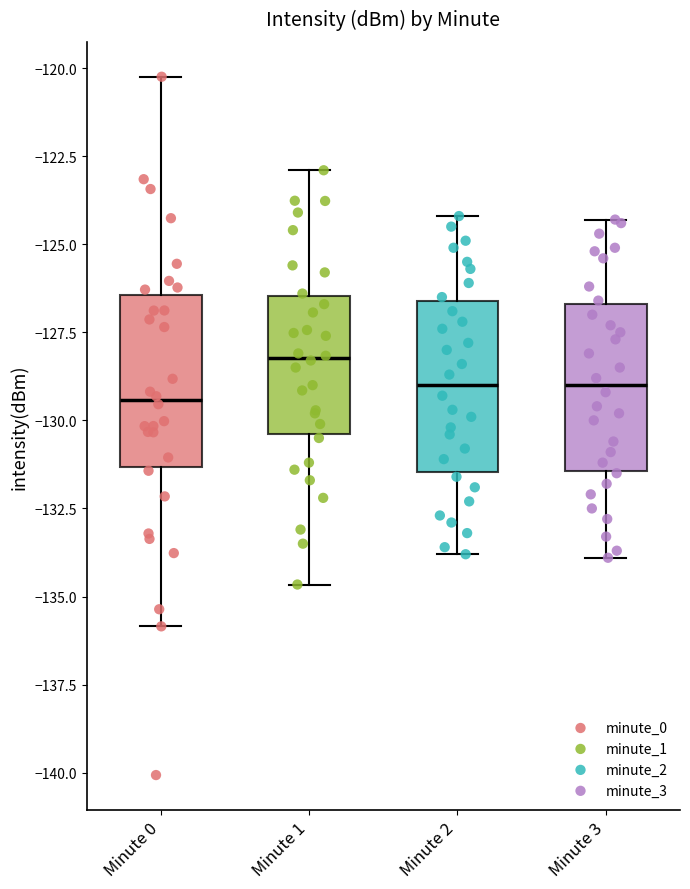

Reading left to right, transcribe this box plot: for each box, give where its median line is, the range the box spans, and where its two whiskers end, as read against the y-axis. The values are not printed on the chart, so give them approximately, as read against the axis.

Minute 0: median -129.5, box -131.5 to -126.5, whiskers -136.0 to -120.0
Minute 1: median -128.0, box -130.5 to -126.5, whiskers -134.5 to -123.0
Minute 2: median -129.0, box -131.5 to -126.5, whiskers -134.0 to -124.0
Minute 3: median -129.0, box -131.5 to -126.5, whiskers -134.0 to -124.5